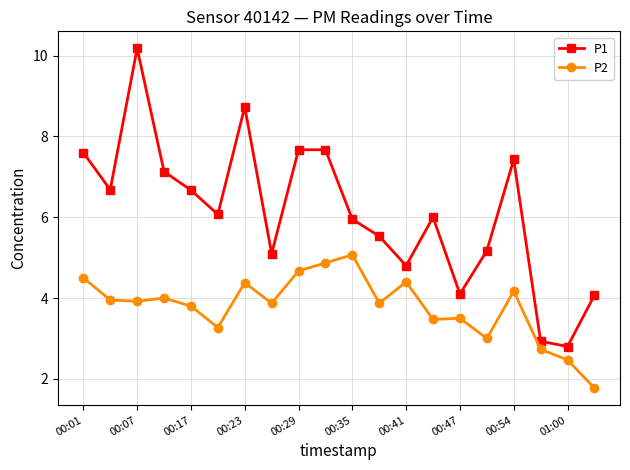

List the series in order of their overall mean, highest first.

P1, P2